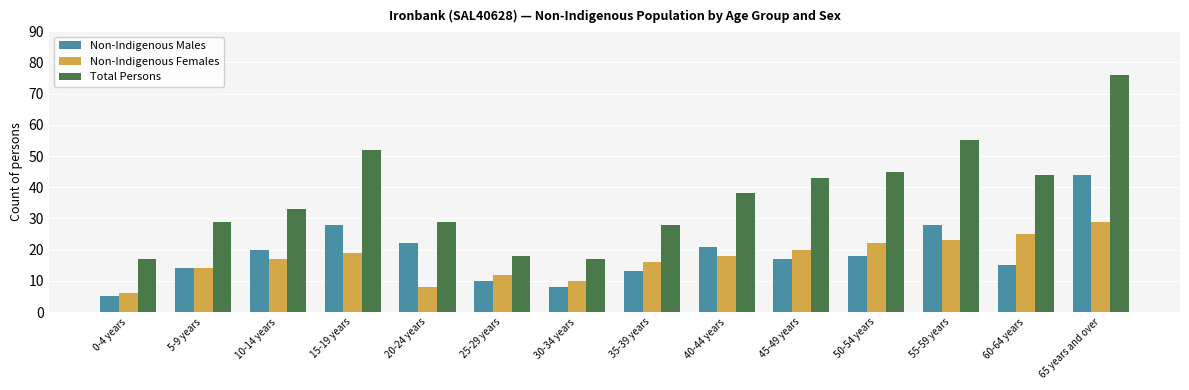

What are all the series names shown in the legend?

Non-Indigenous Males, Non-Indigenous Females, Total Persons